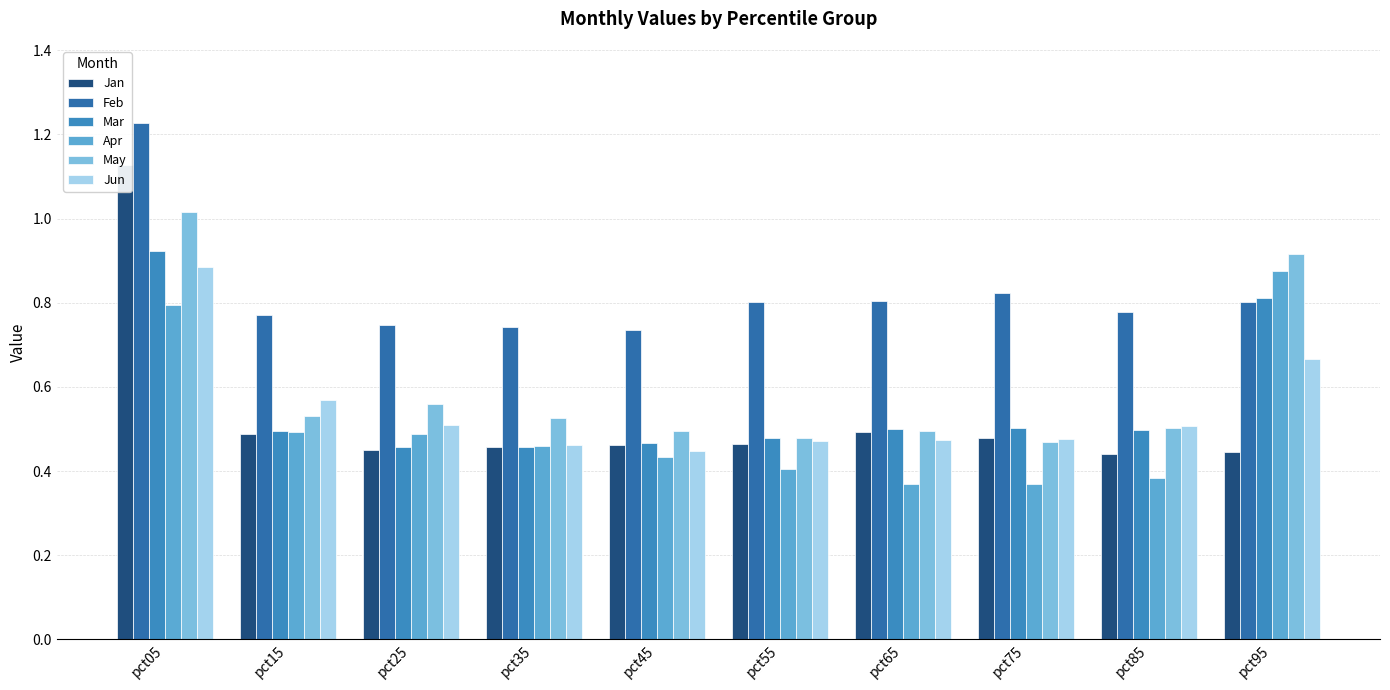

Which series has the largest total across all categories?

Feb